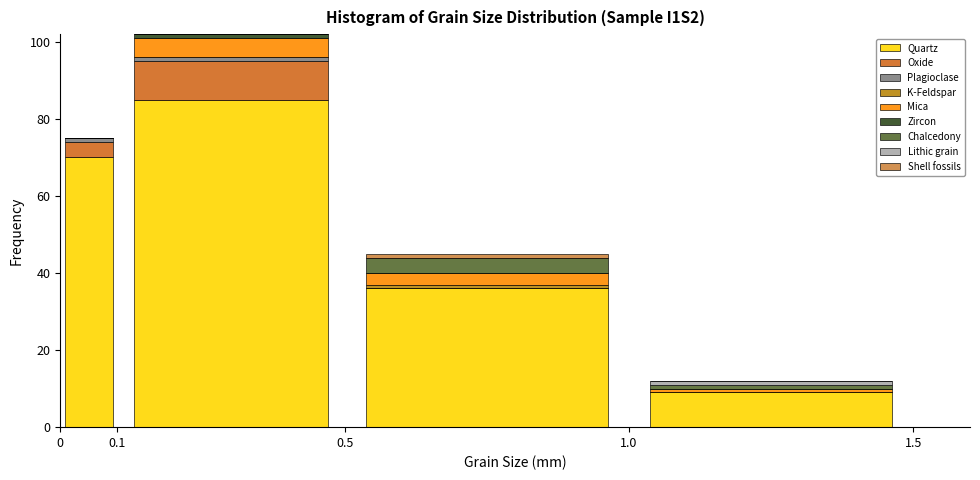

Reading left to right, list every stacked bar in this chart as the range it spans on the x-axis followed by its total height. The values are not printed on the chart, so give them approximately, as read against the axis.

0 to 0.1: 76
0.1 to 0.5: 102
0.5 to 1.0: 46
1.0 to 1.5: 12